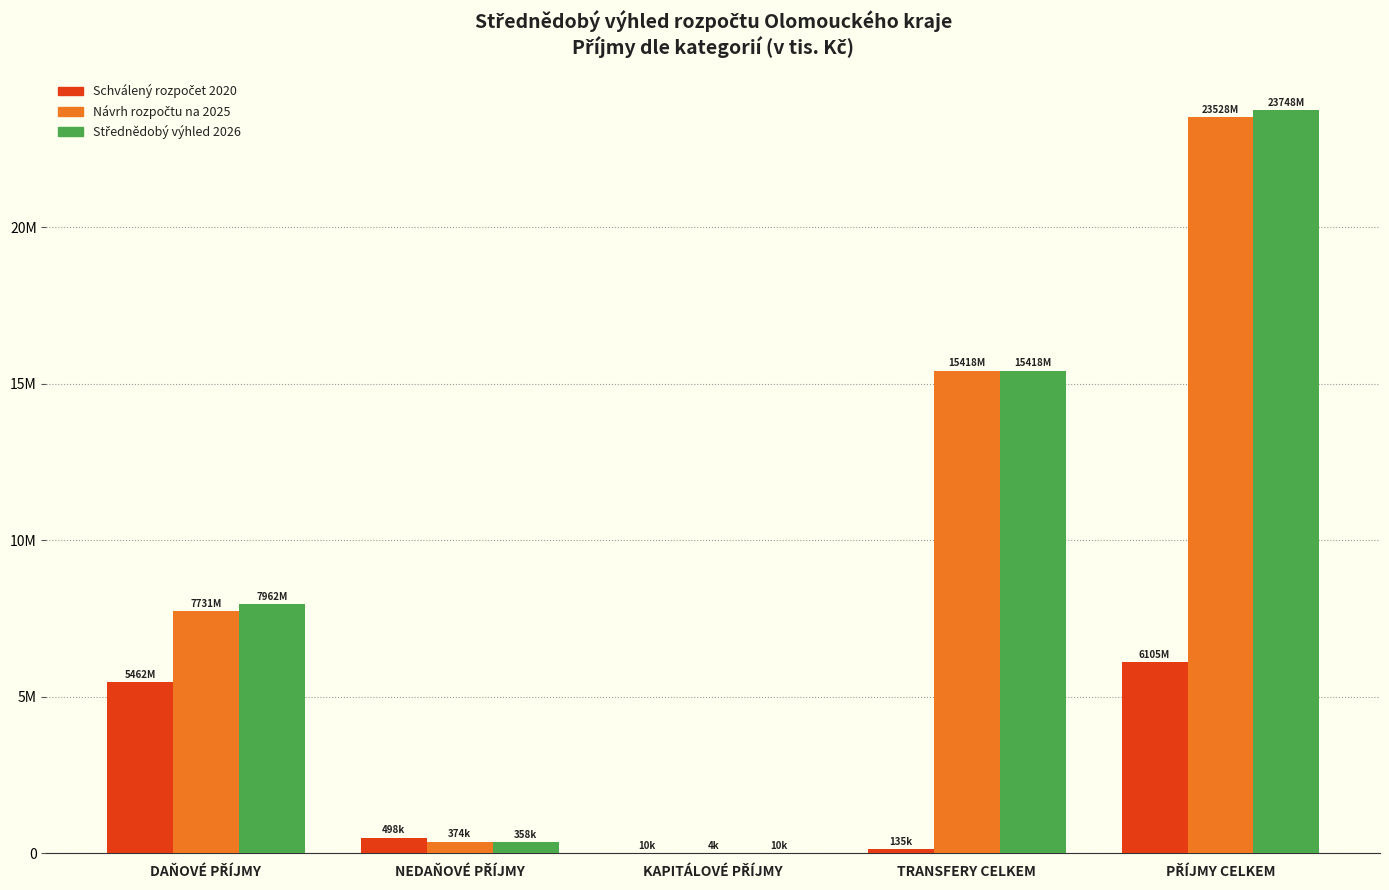

Which series has the largest range (max minus min)?

Střednědobý výhled 2026